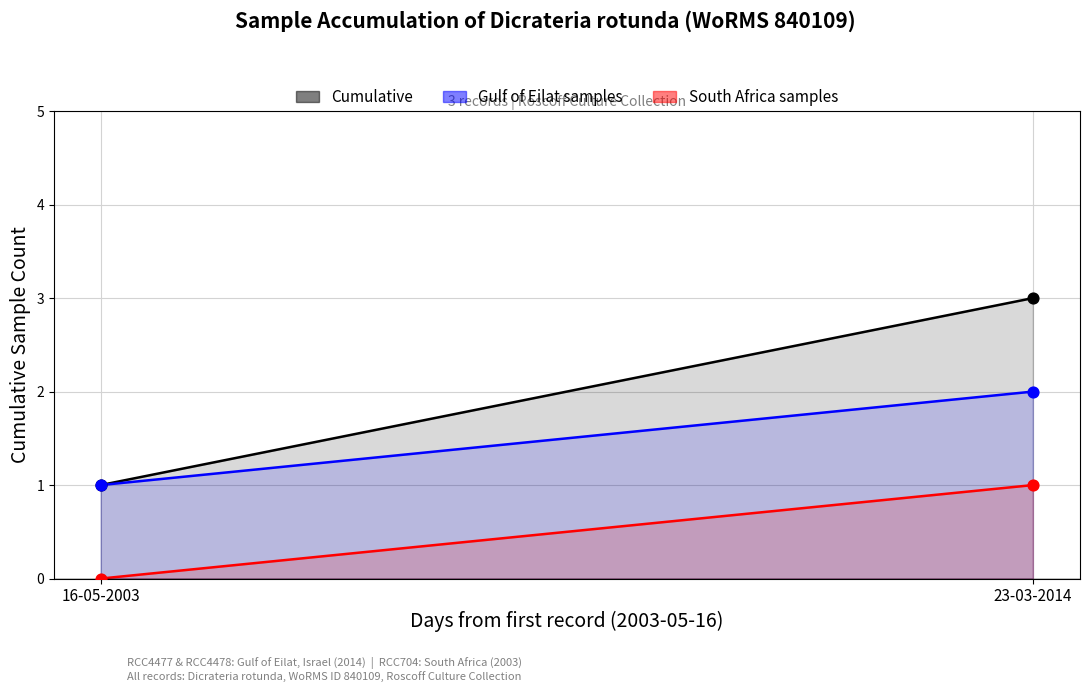

Which series contains the highest Y value?

Cumulative